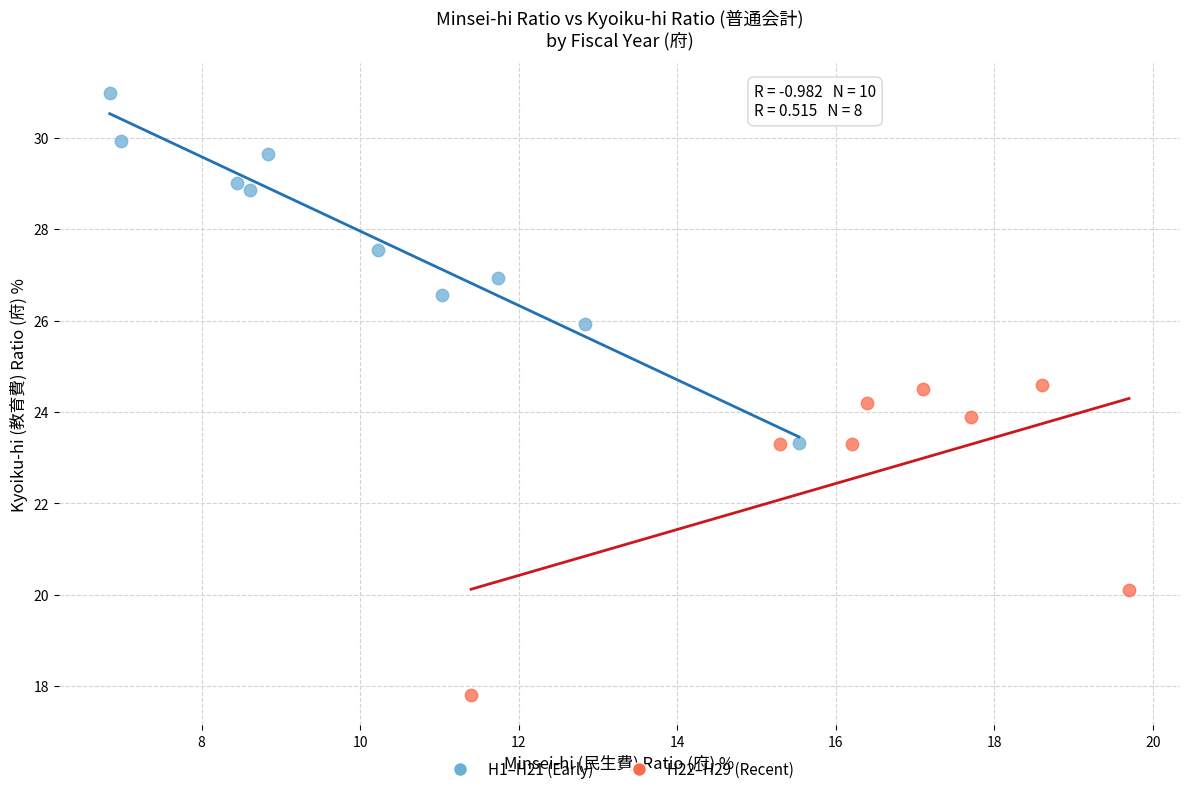

Which series contains the lowest Y value?

H22–H29 (Recent)